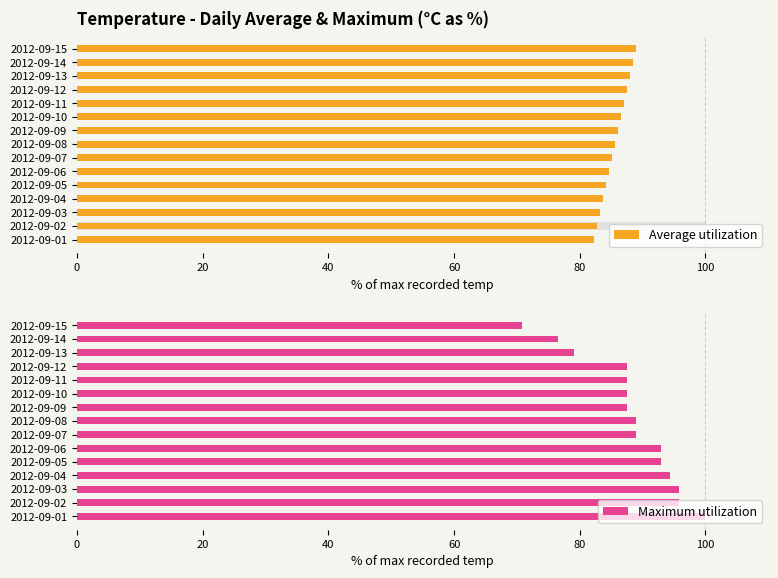

How many series are shown in this chart?

2